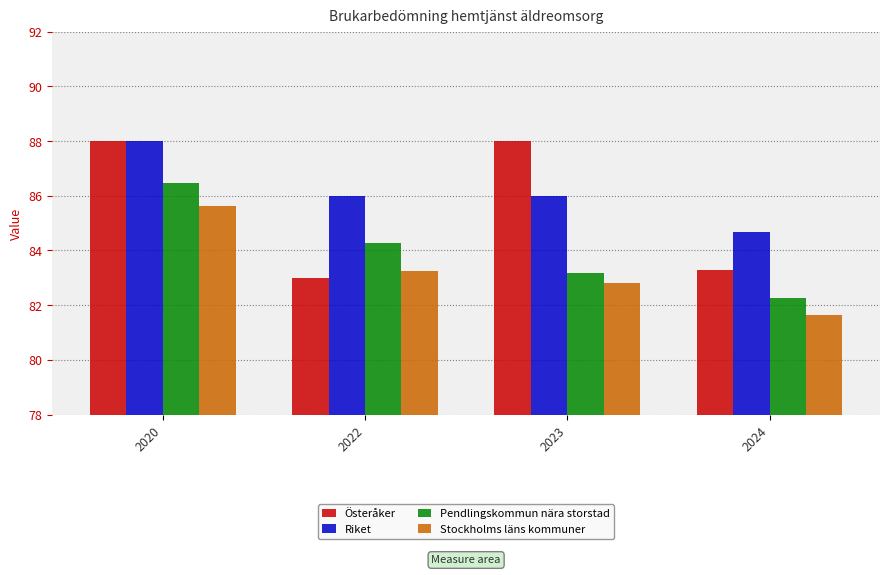

At 2024, list the series in order from smallest to largest.

Stockholms läns kommuner, Pendlingskommun nära storstad, Österåker, Riket